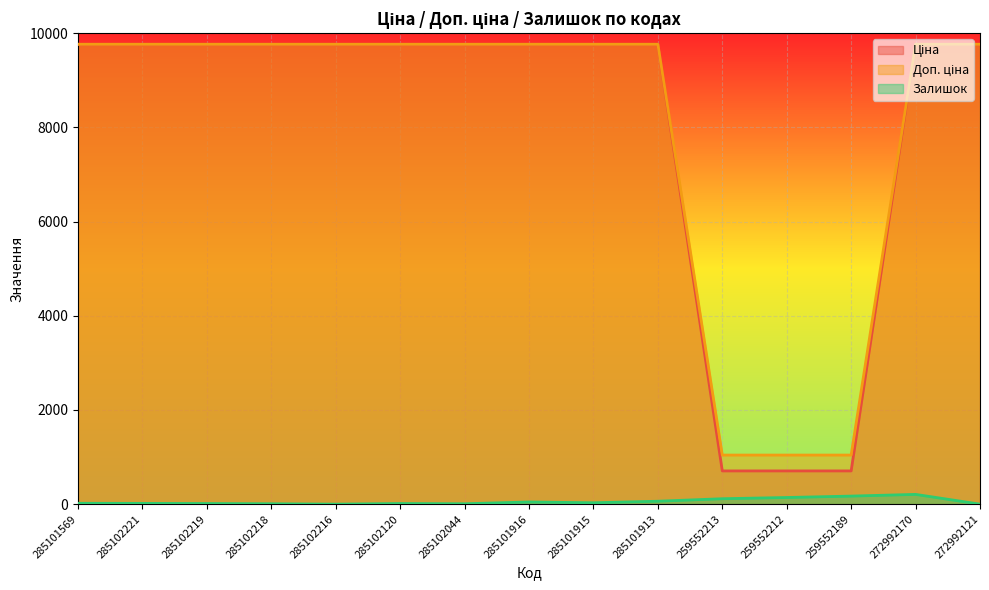

Does the chart display data point markers on the line(s)?

No